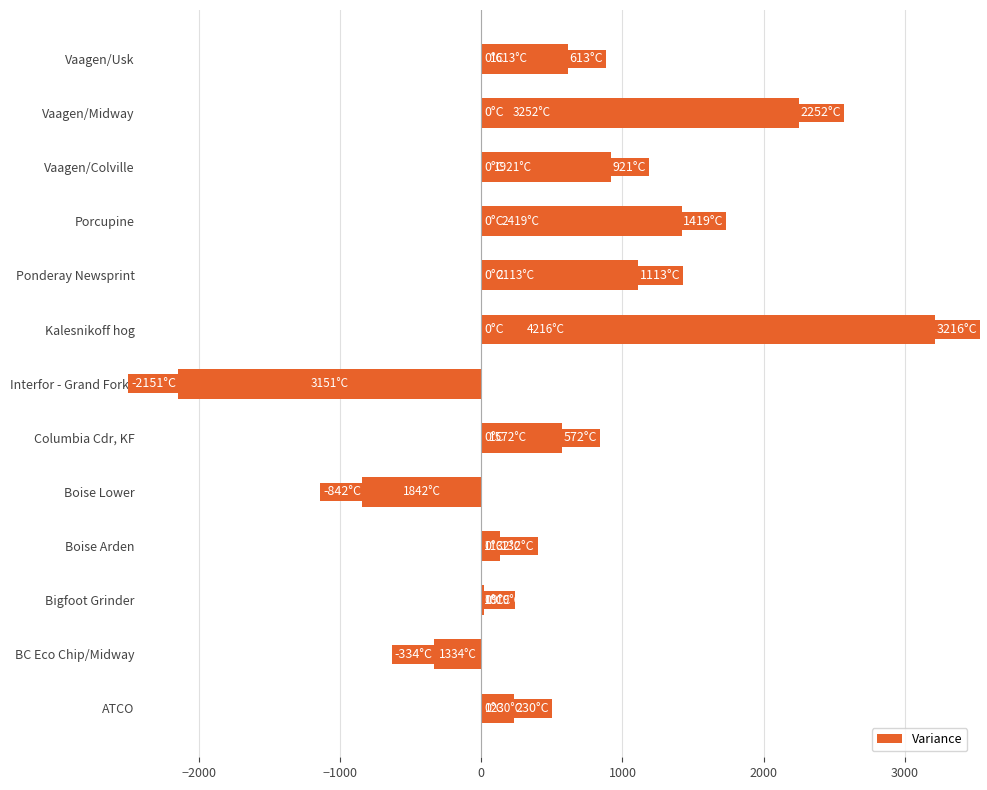

Count the number of data series in this chart.

1